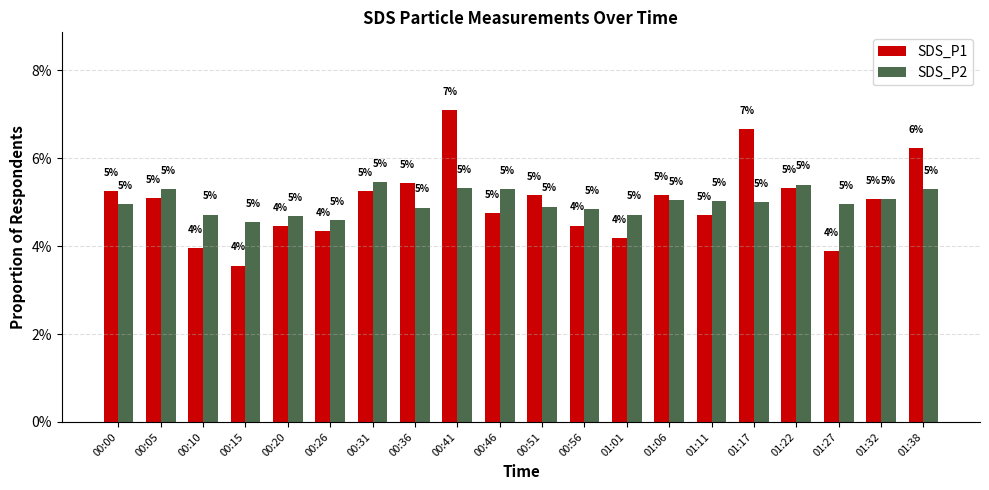

Read the SDS_P2 value at 01:11.

5.0